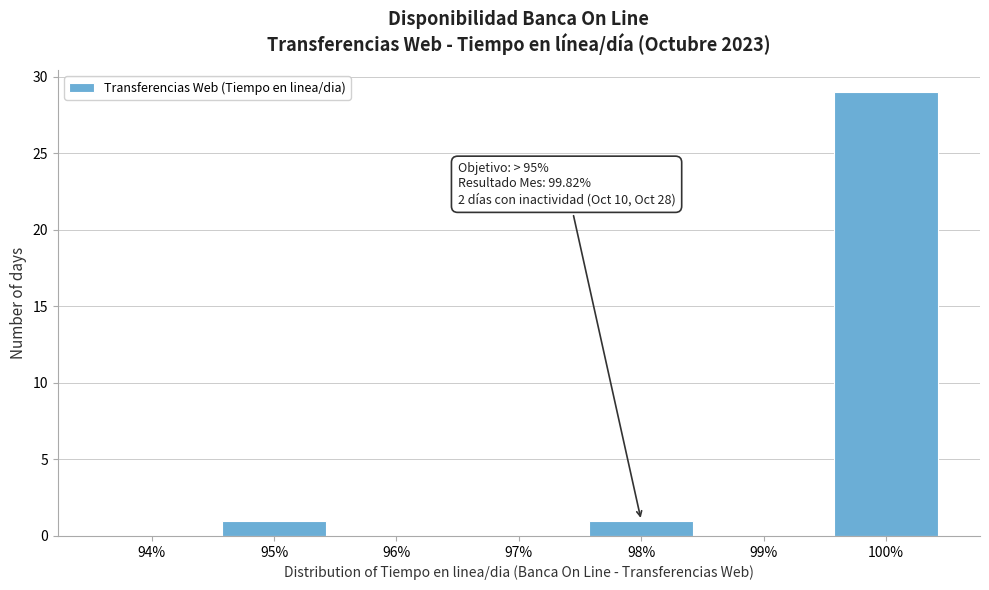

Reading right to left, extract all data points from this chart.

100%=29	99%=0	98%=1	97%=0	96%=0	95%=1	94%=0